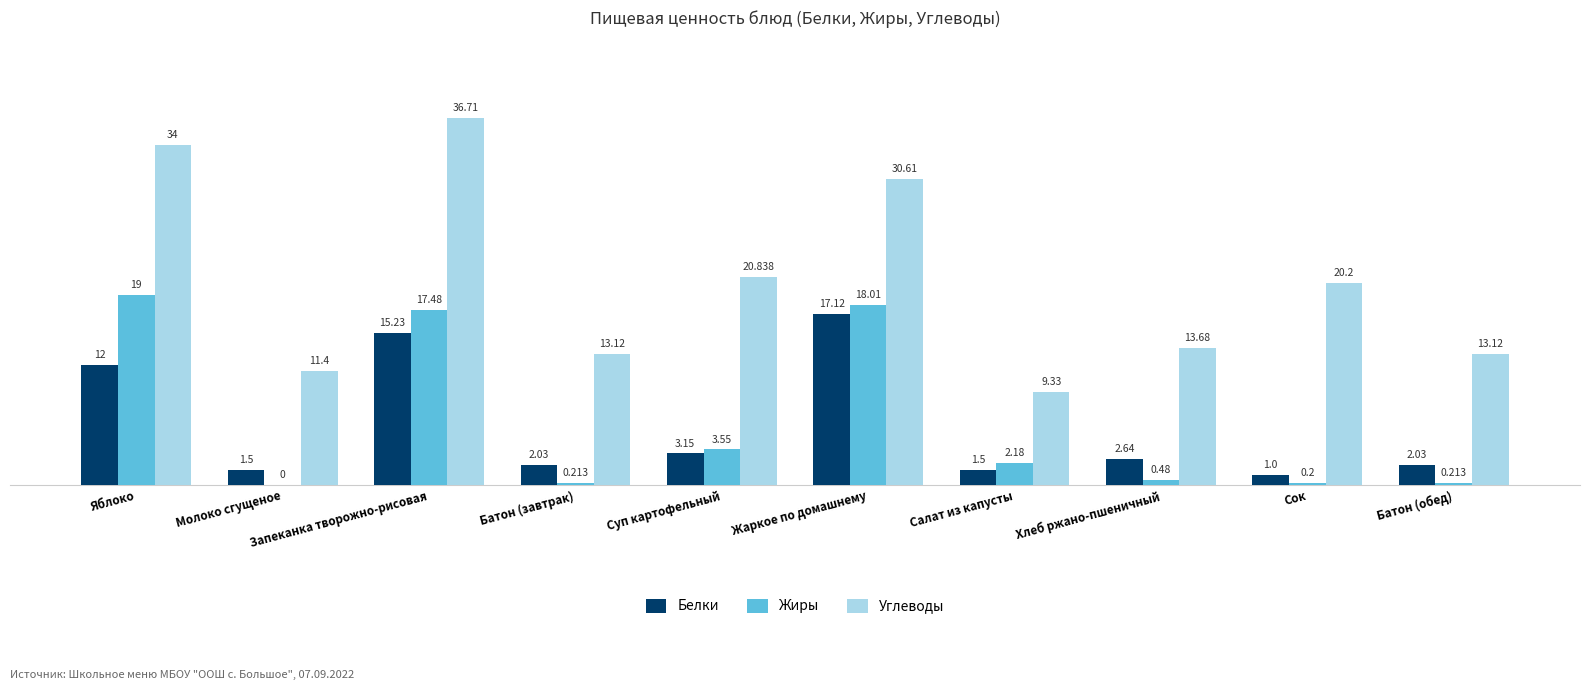

Where is Углеводы nearest to the value 23?

Суп картофельный